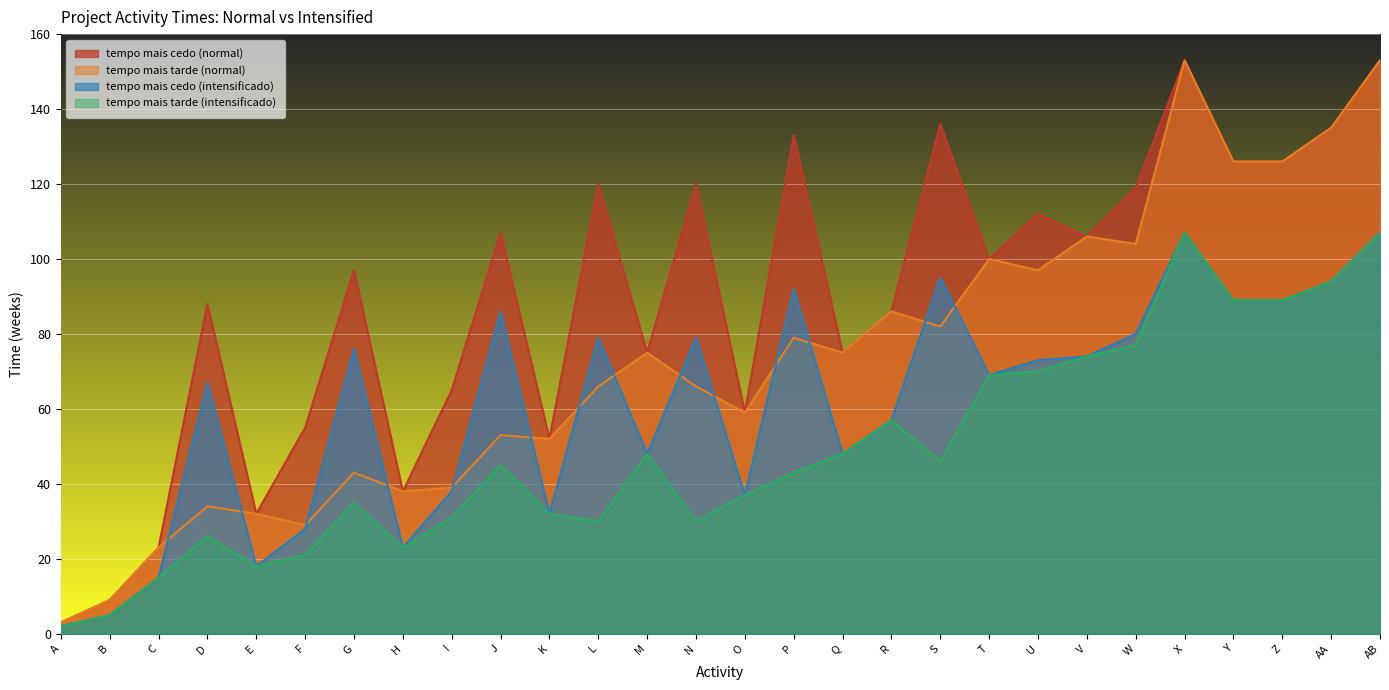

Between B and Q, which is larger?

Q